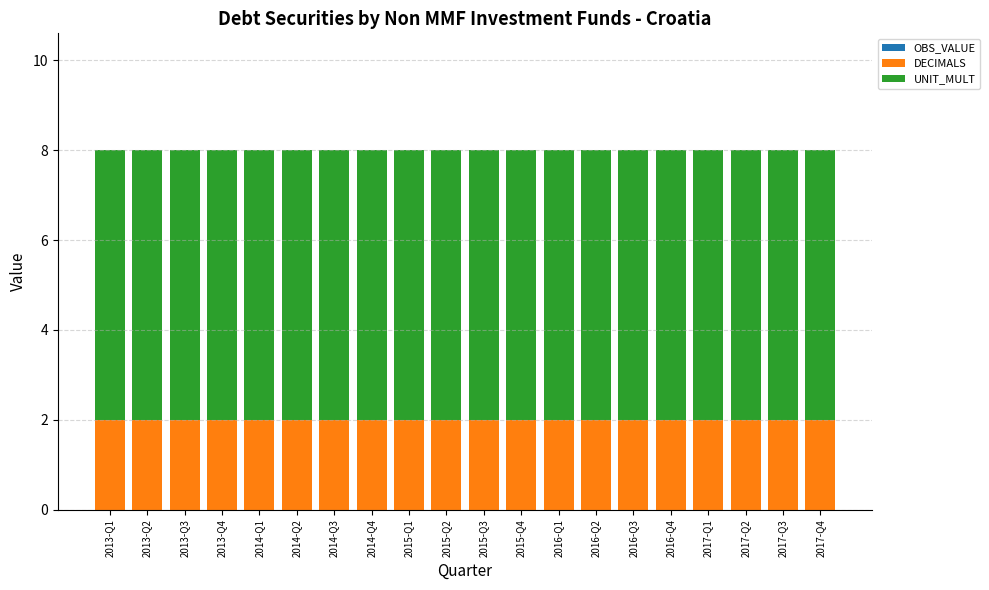

What is the sum of all DECIMALS values?

40